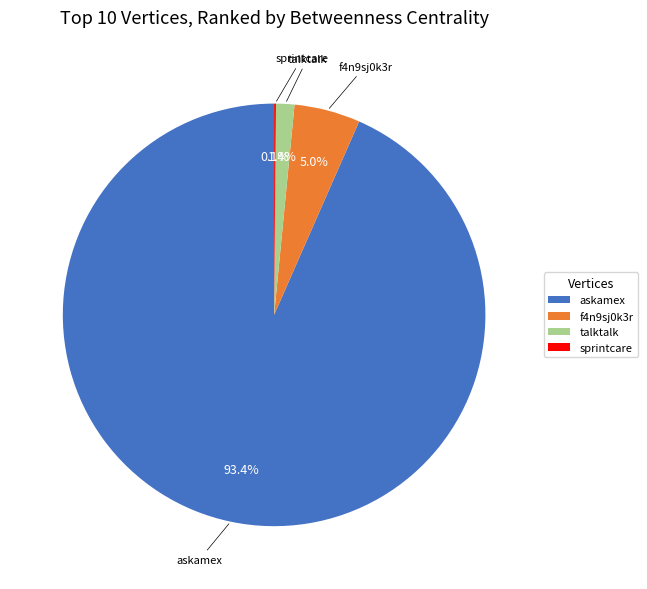

Which category has the biggest portion of the pie?

askamex